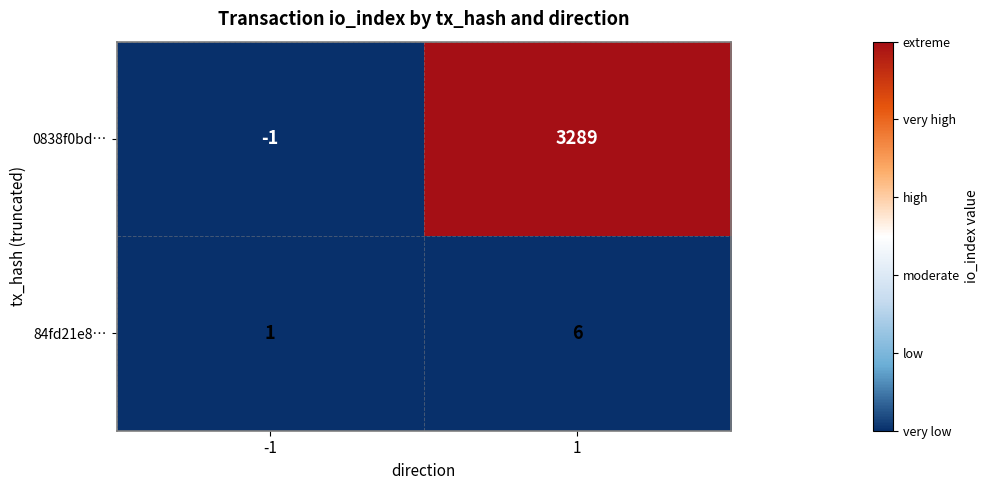

Reading right to left, extract all data points from this chart.

0838f0bd…: 1=3289	-1=-1
84fd21e8…: 1=6	-1=1